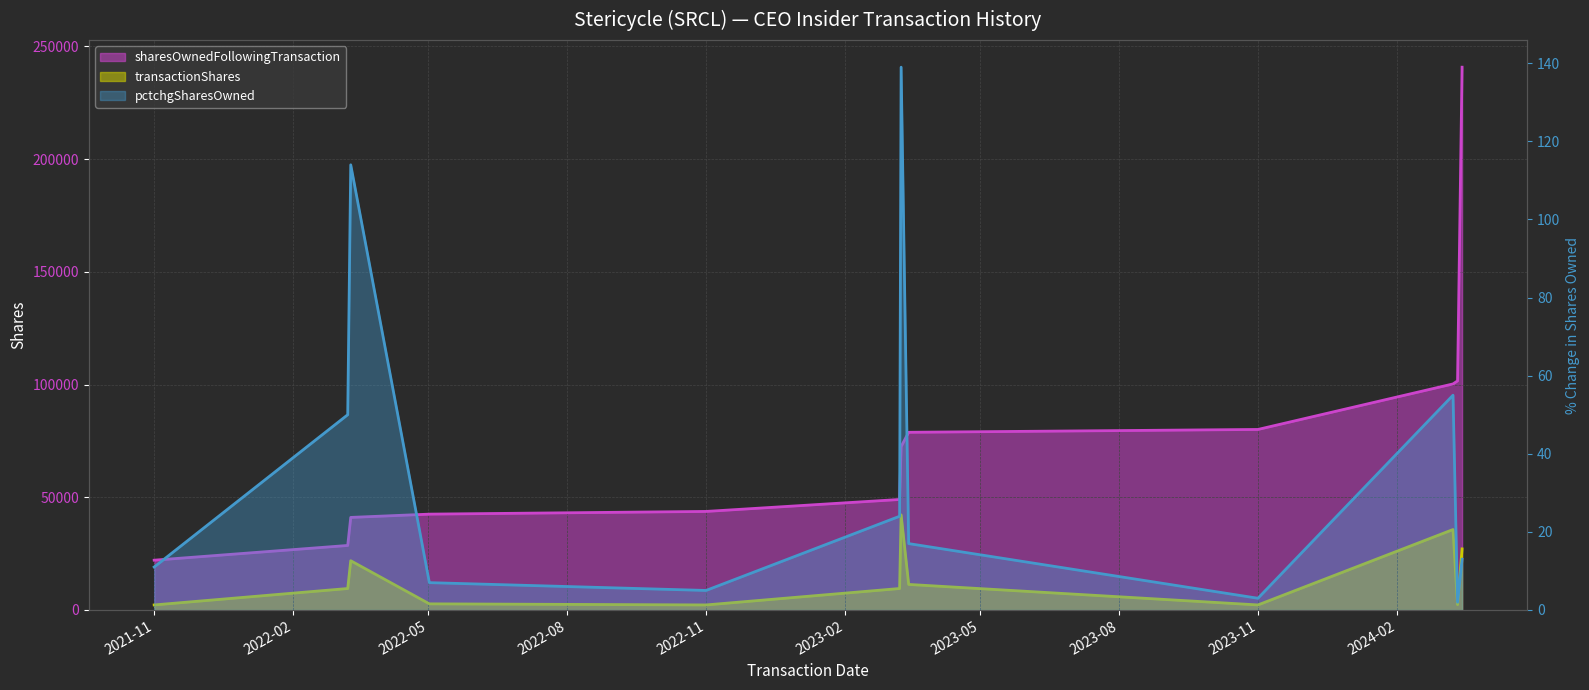

What are all the series names shown in the legend?

sharesOwnedFollowingTransaction, transactionShares, pctchgSharesOwned